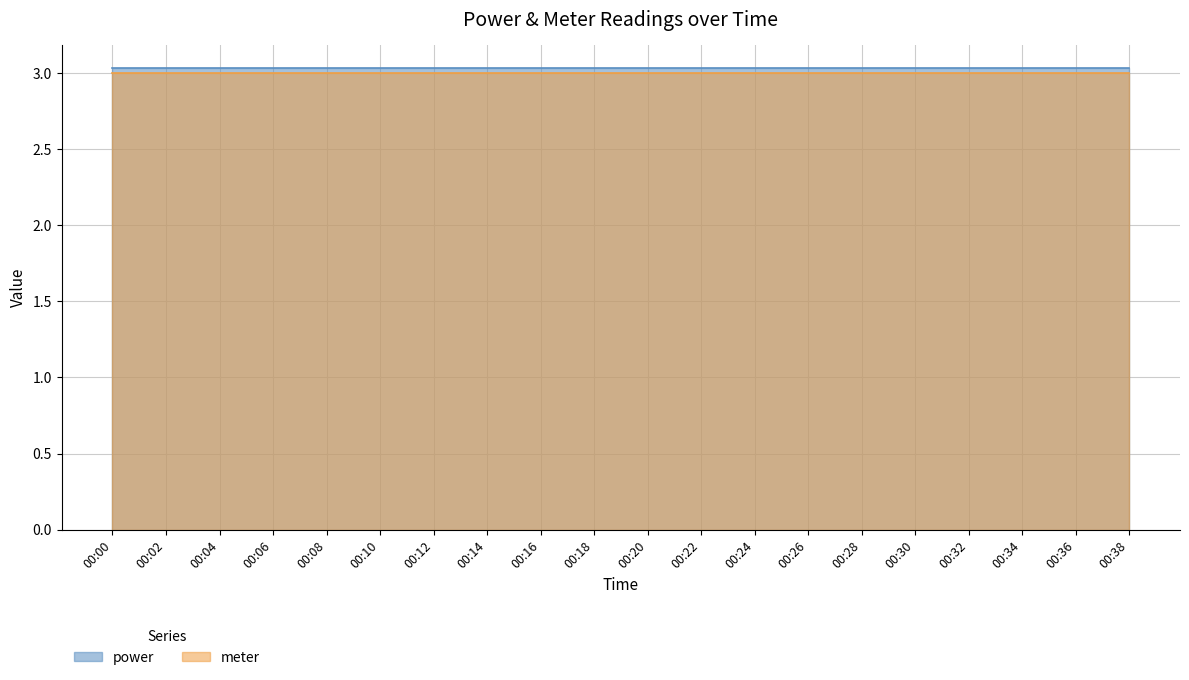

What is the minimum value for meter?

3.0